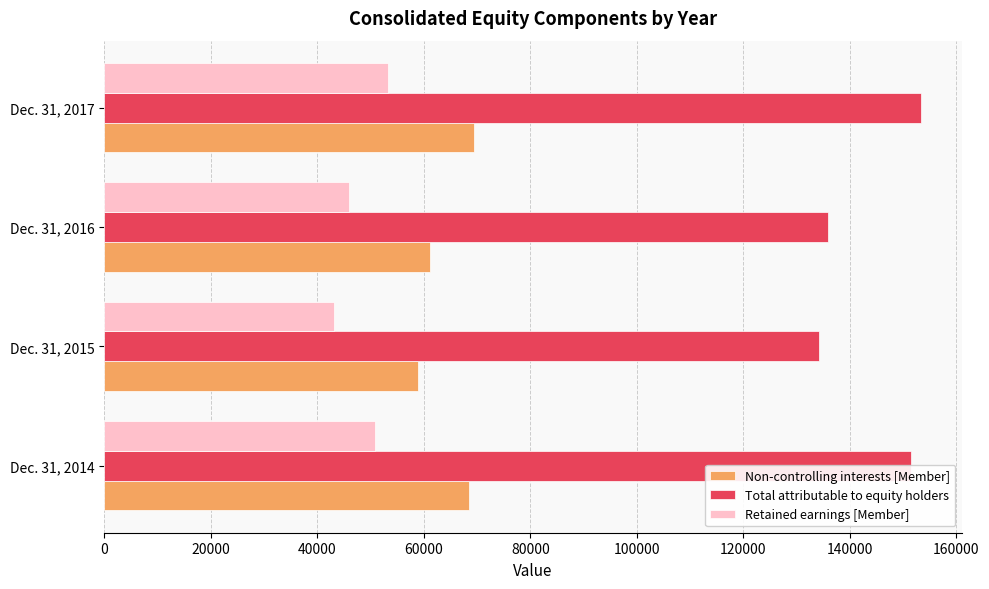

Count the number of categories in the chart.

4